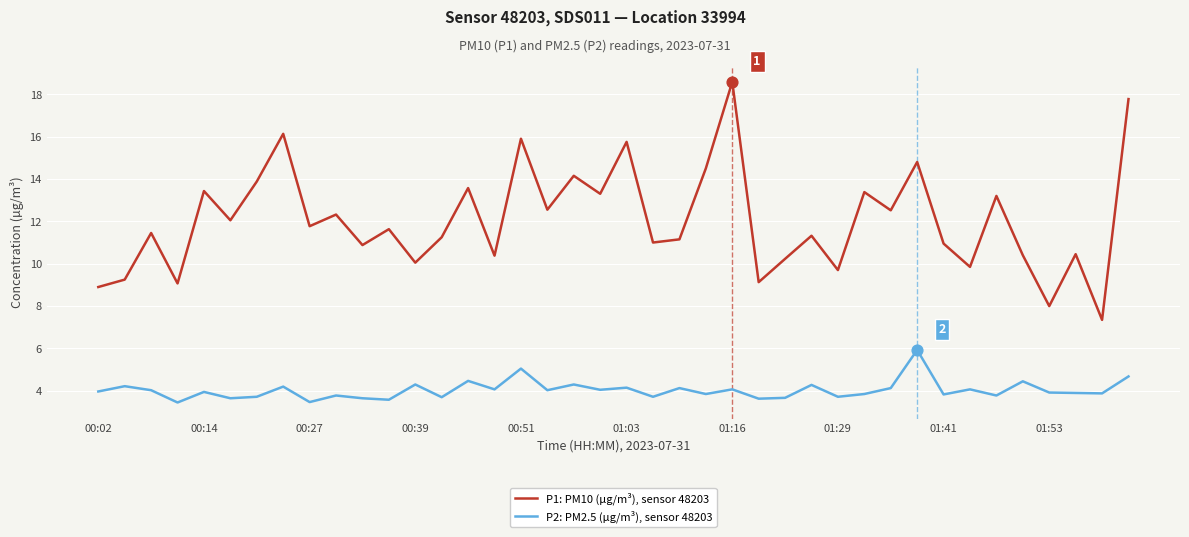

Which series has the largest total across all categories?

P1: PM10 (µg/m³), sensor 48203